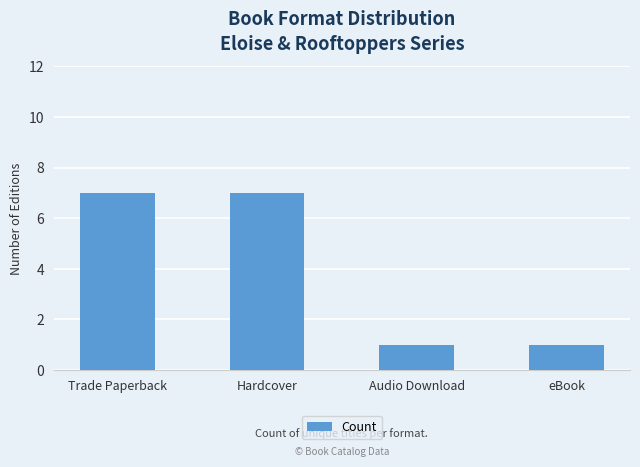

What is the maximum value shown in the chart?

7